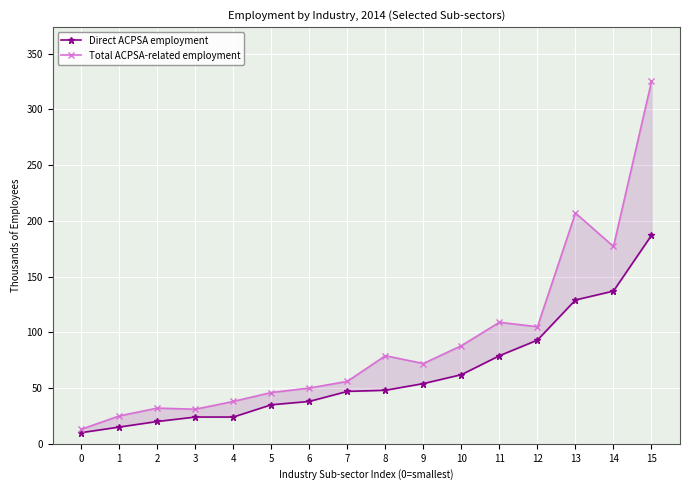

Where is Direct ACPSA employment nearest to the value 98?

12